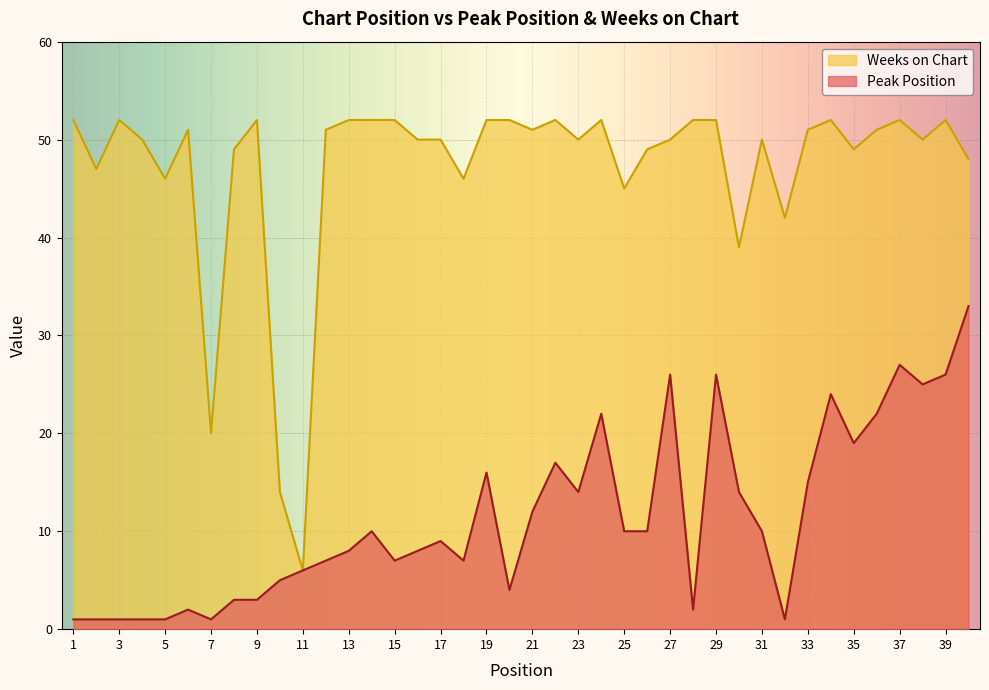

List the series in order of their overall mean, highest first.

Weeks on Chart, Peak Position